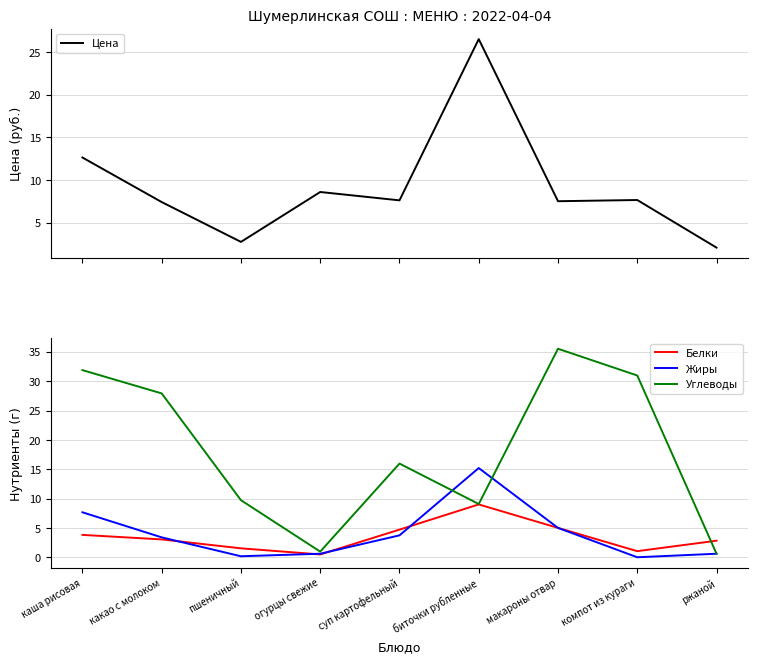

Reading left to right, extract all data points from this chart.

Цена: каша рисовая=12.6	какао с молоком=7.4	пшеничный=2.8	огурцы свежие=8.6	суп картофельный=7.6	биточки рубленные=26.5	макароны отвар=7.5	компот из кураги=7.7	ржаной=2.1
Белки: каша рисовая=3.8	какао с молоком=3.0	пшеничный=1.5	огурцы свежие=0.5	суп картофельный=4.7	биточки рубленные=9.0	макароны отвар=5.0	компот из кураги=1.0	ржаной=2.8
Жиры: каша рисовая=7.7	какао с молоком=3.4	пшеничный=0.2	огурцы свежие=0.6	суп картофельный=3.7	биточки рубленные=15.2	макароны отвар=5.0	компот из кураги=0.0	ржаной=0.6
Углеводы: каша рисовая=31.9	какао с молоком=27.9	пшеничный=9.7	огурцы свежие=1.0	суп картофельный=16.0	биточки рубленные=9.1	макароны отвар=35.5	компот из кураги=31.0	ржаной=0.6